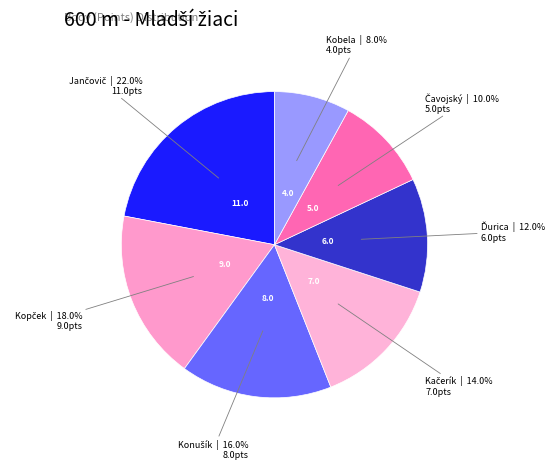

How many segments does this pie chart have?

7